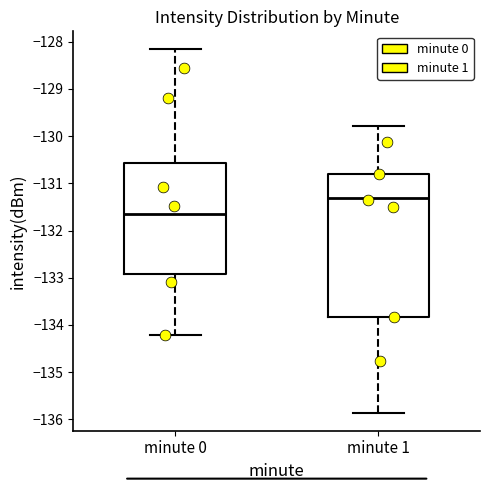

Which box is the tallest, from its lower edge to its upper edge?

minute 1